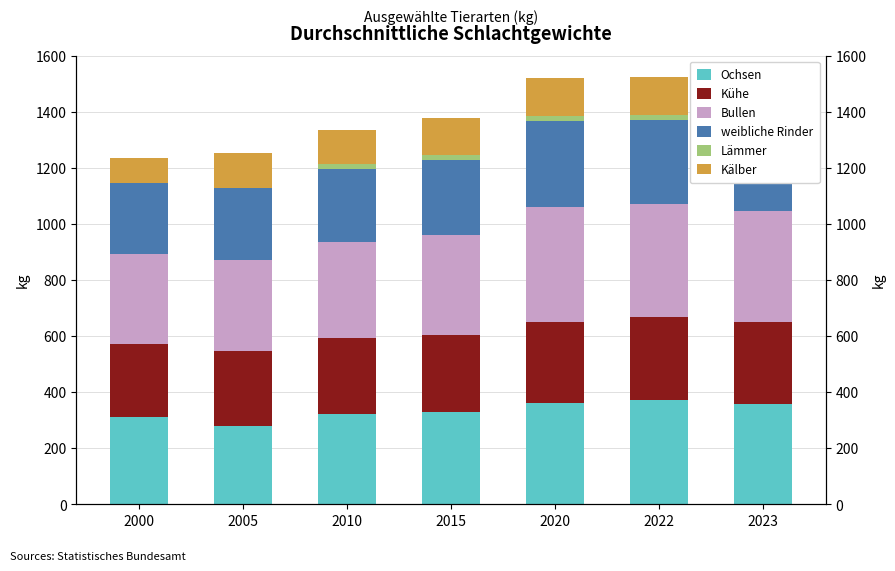

What is the value of the Lämmer bar at the 3rd from the left?

18